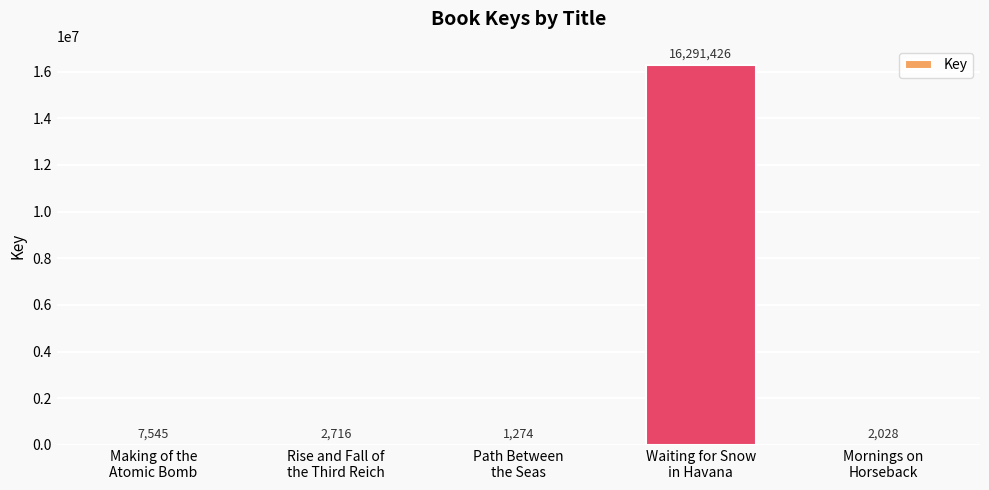

What is the sum of all values?

16304989